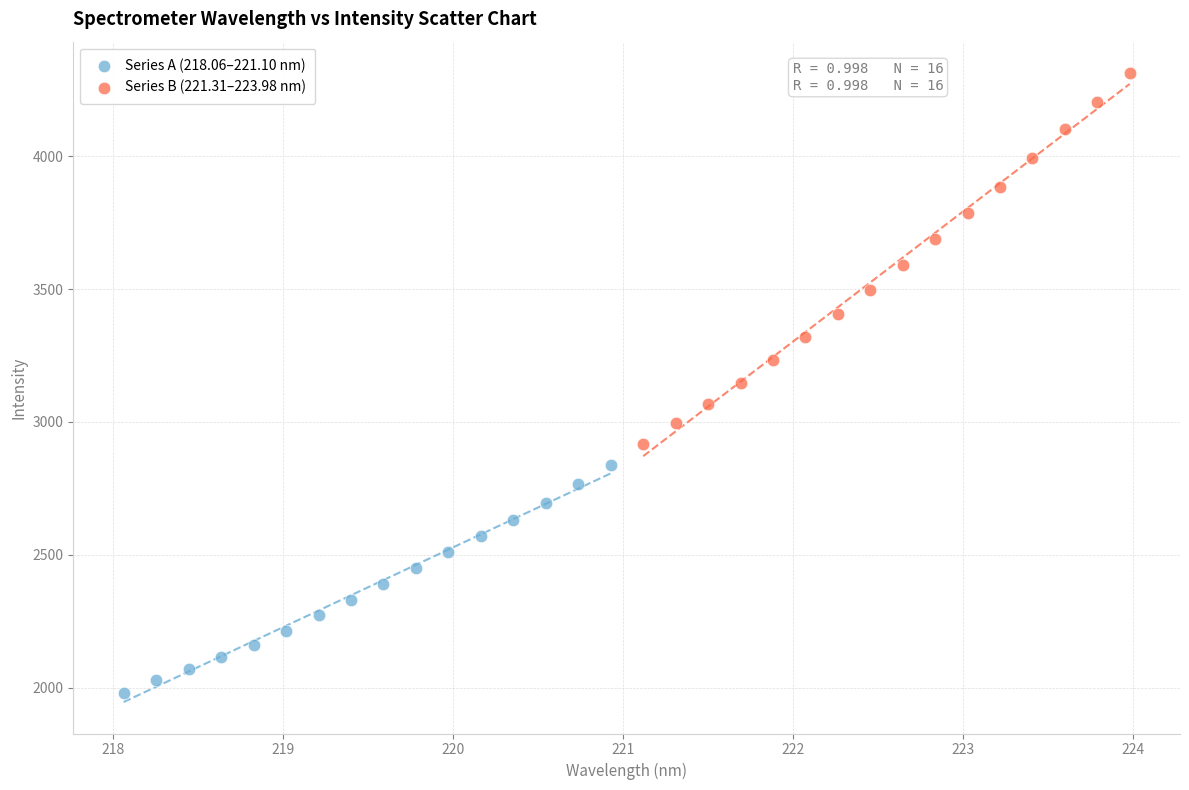

What are all the series names shown in the legend?

Series A (218.06–221.10 nm), Series B (221.31–223.98 nm)